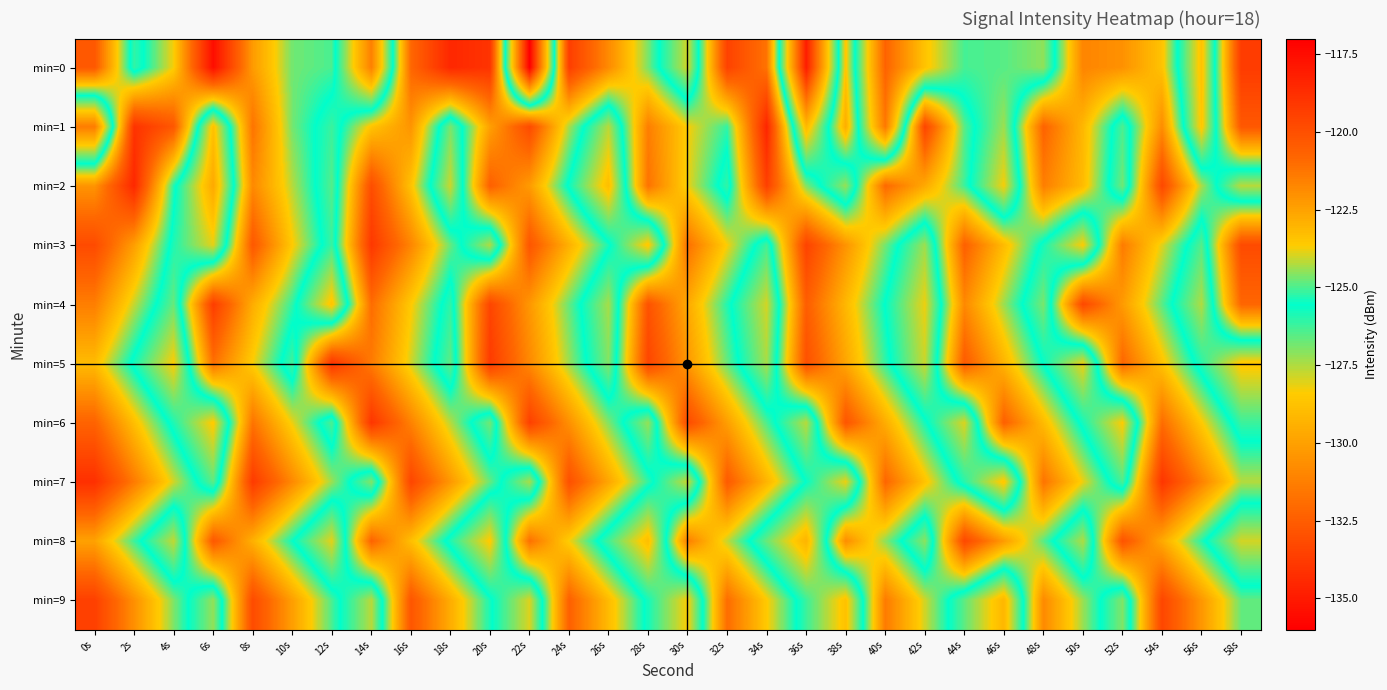

Between 34s and 16s, which is larger?

16s